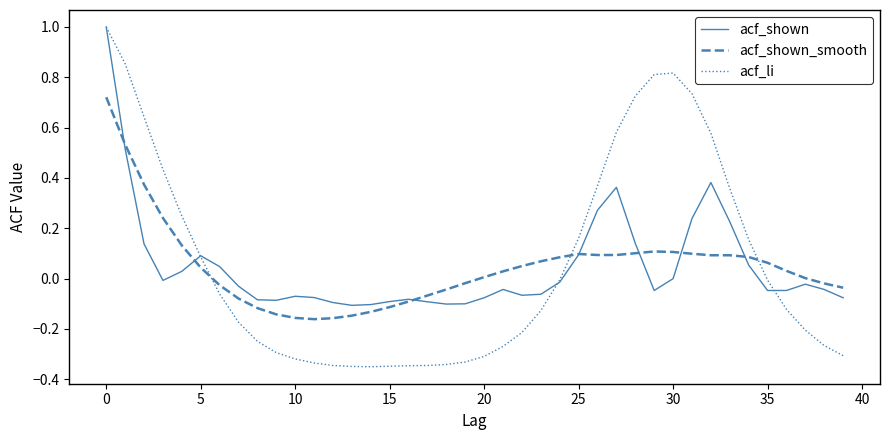

What is the greatest value displayed?

1.0